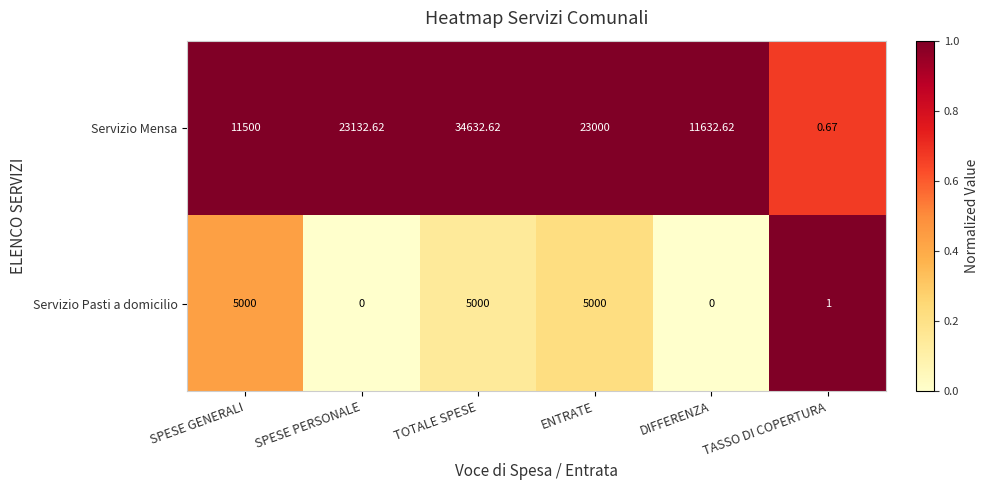

Which series changed the most between ENTRATE and TASSO DI COPERTURA?

Servizio Mensa